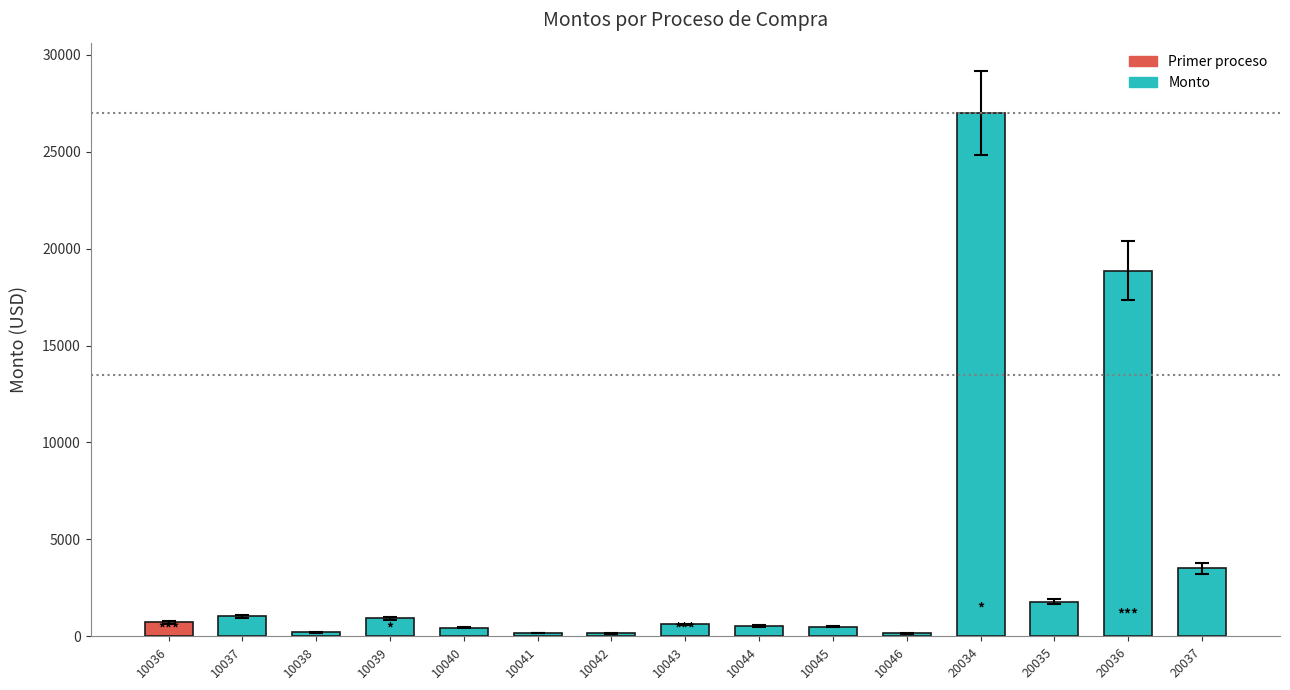

Does the chart contain any negative values?

No